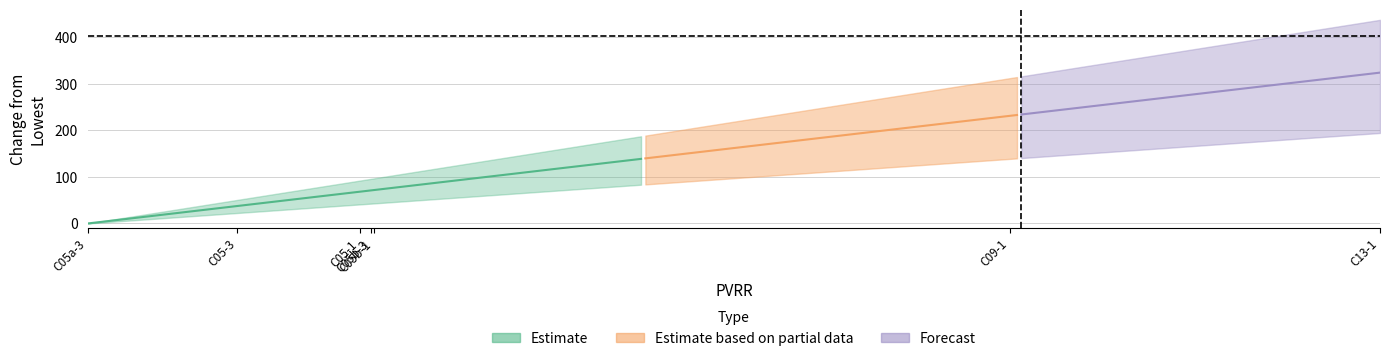

Does the chart display data point markers on the line(s)?

No